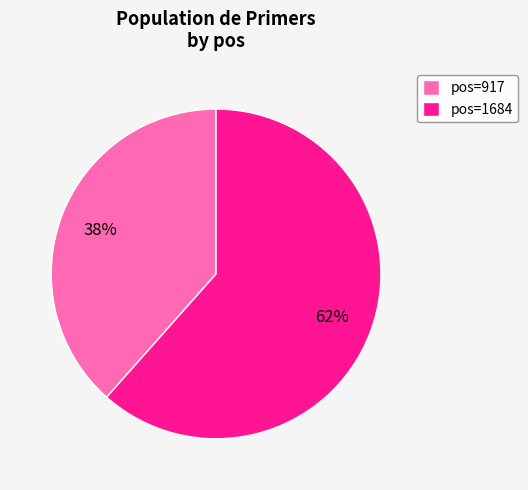

What is the smallest slice in the pie chart?

pos=917